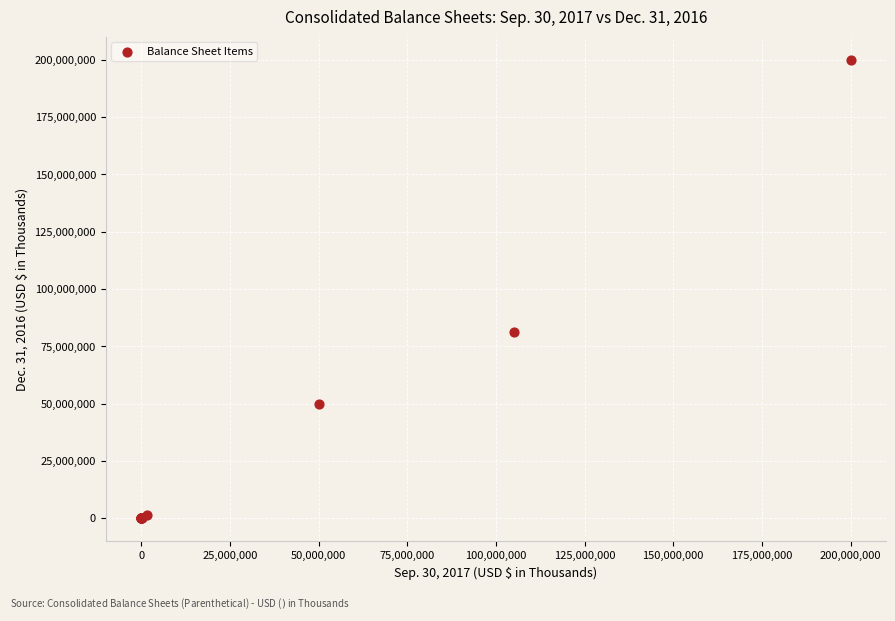

What Y value in the scatter plot is closest to 100000000?

81068252.0